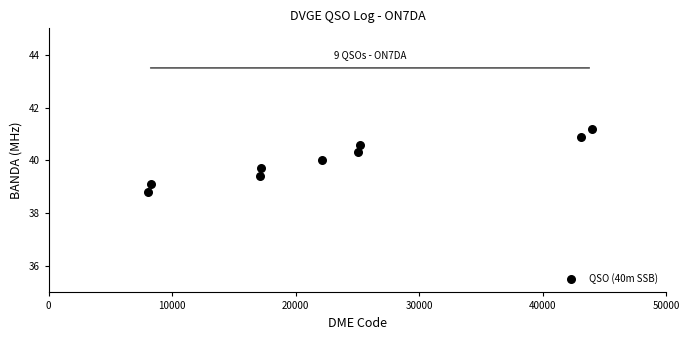

What is the average X value?

23339.2